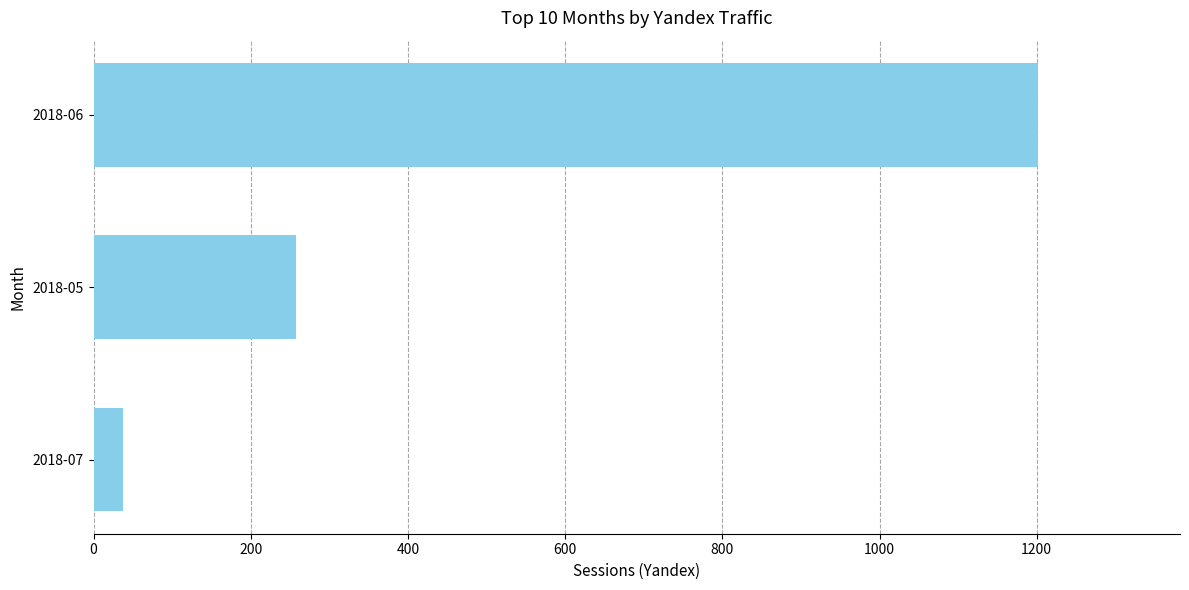

What is the difference between the maximum and minimum values?

1165